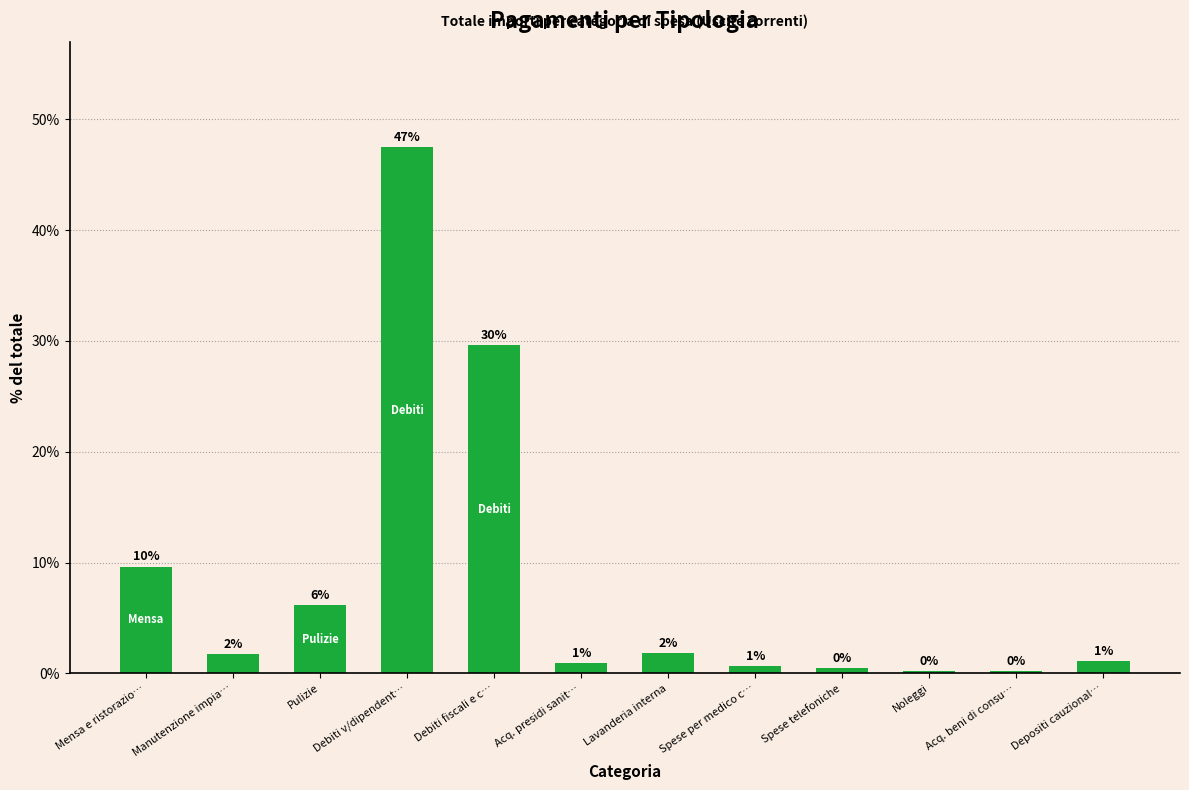

List the labels in order of value, smallest first.

Acq. beni di consu…, Noleggi, Spese telefoniche, Spese per medico c…, Acq. presidi sanit…, Depositi cauzional…, Manutenzione impia…, Lavanderia interna, Pulizie, Mensa e ristorazio…, Debiti fiscali e c…, Debiti v/dipendent…